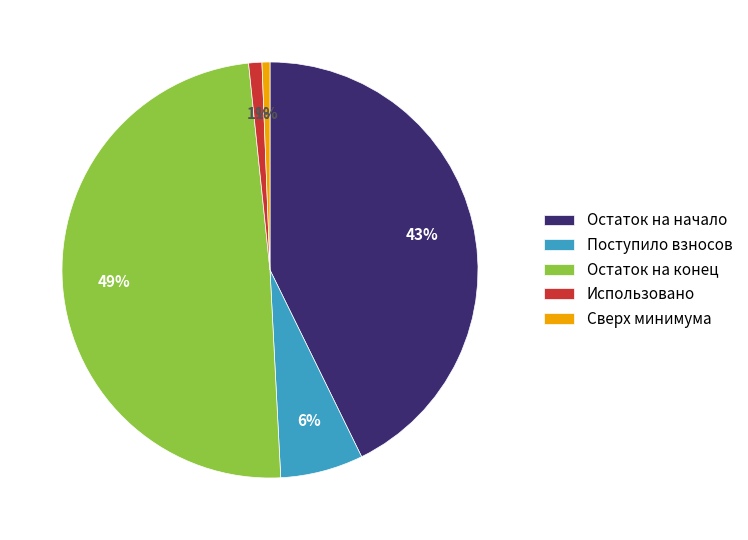

To the nearest percent, what is the difference between the Остаток на конец and Поступило взносов slice percentages?

43%